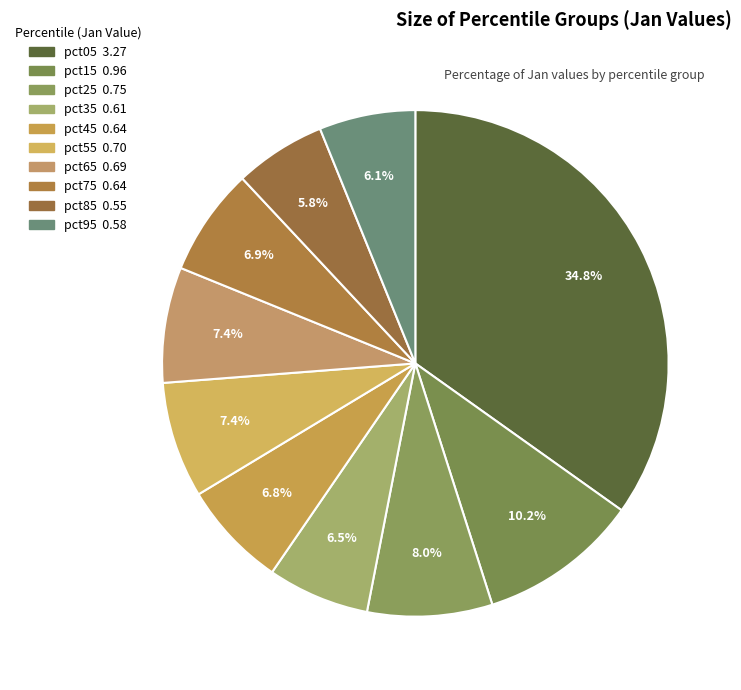

Is pct65 the majority of the pie?

No